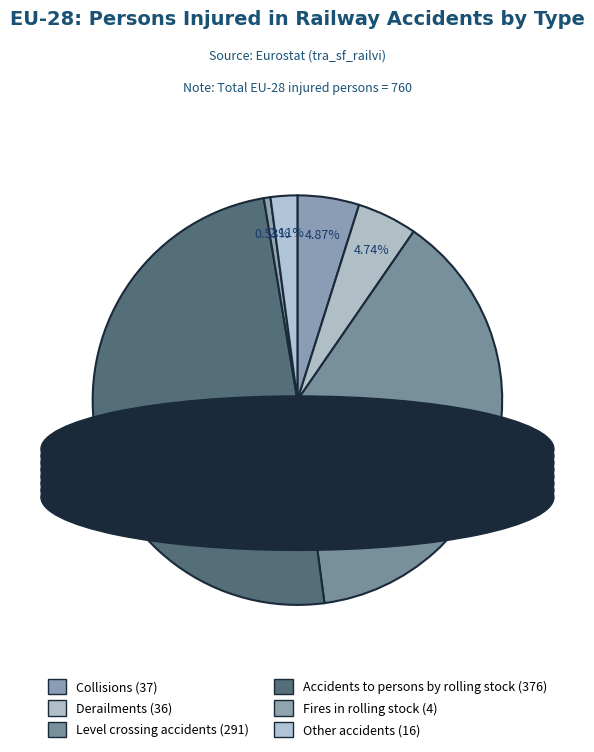

Which slice is the largest?

Accidents to persons by rolling stock